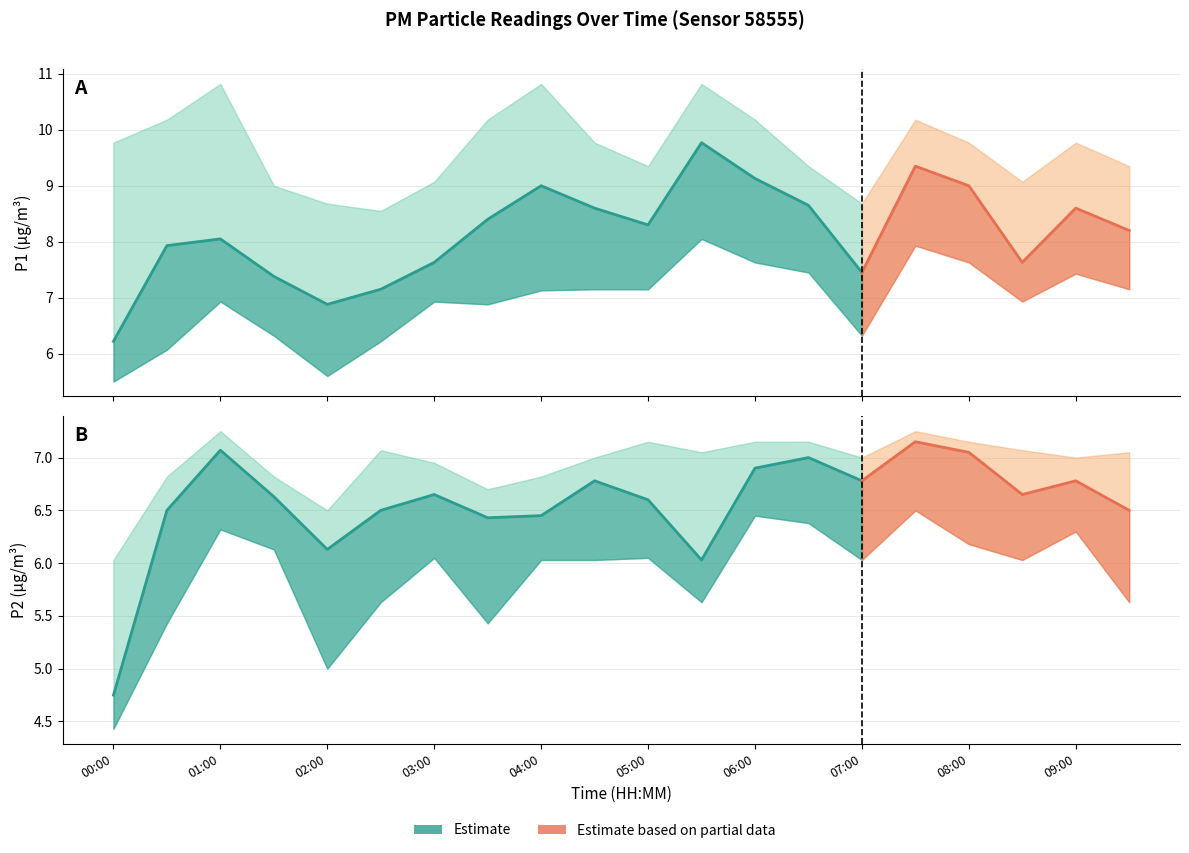

The P2_lower series shows 2.0 at 07:00. True or false?

False